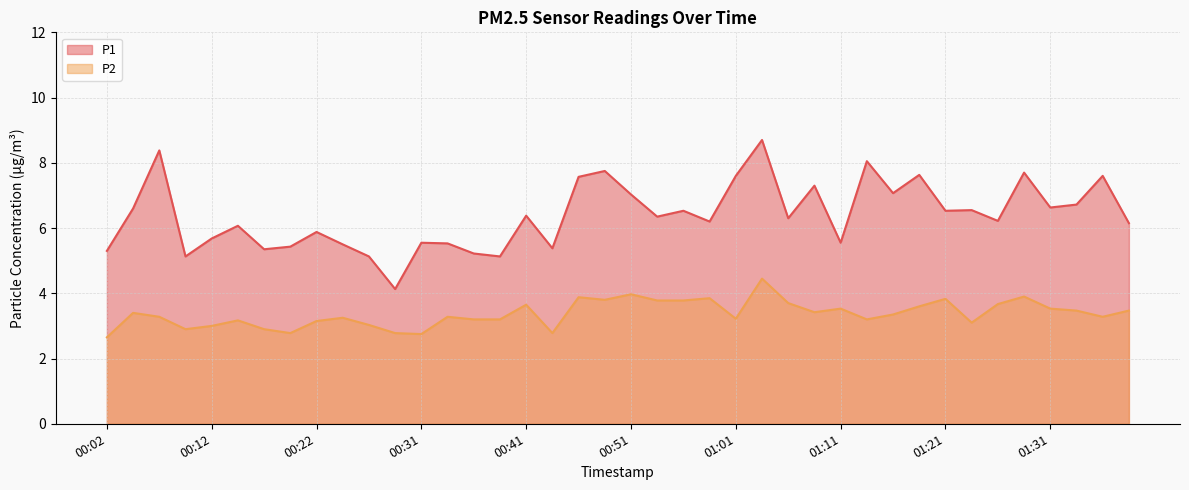

What are all the series names shown in the legend?

P1, P2